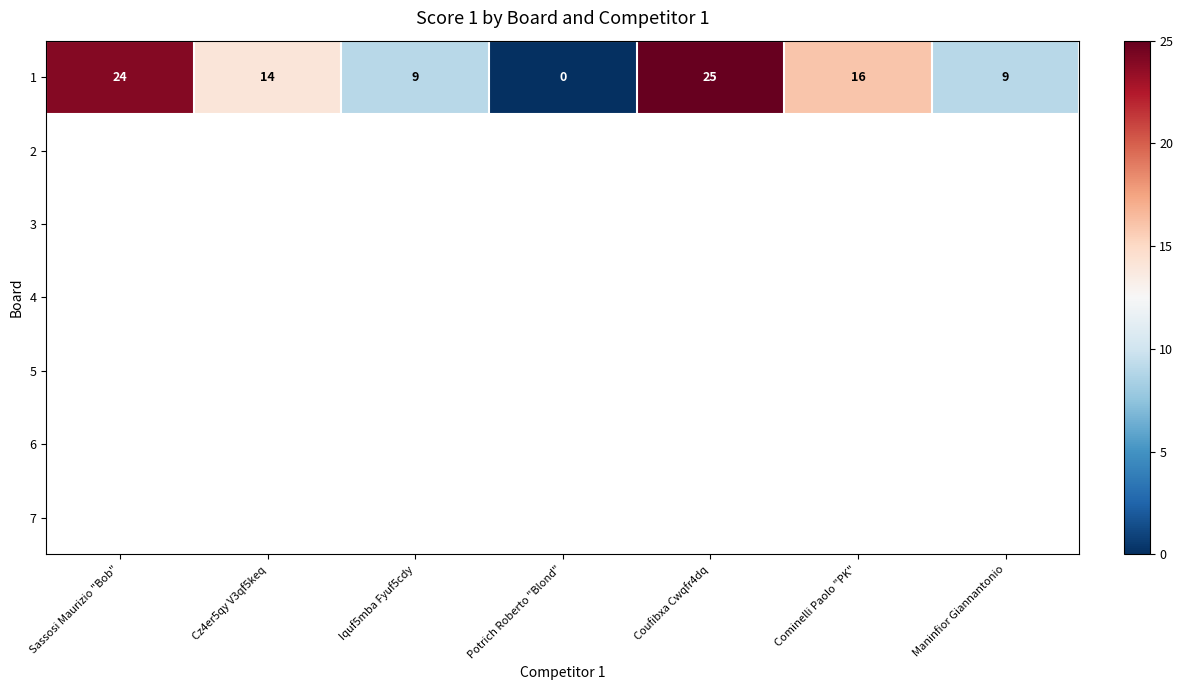

At which label is 1 closest to 12?

Cz4er5qy V3qf5keq